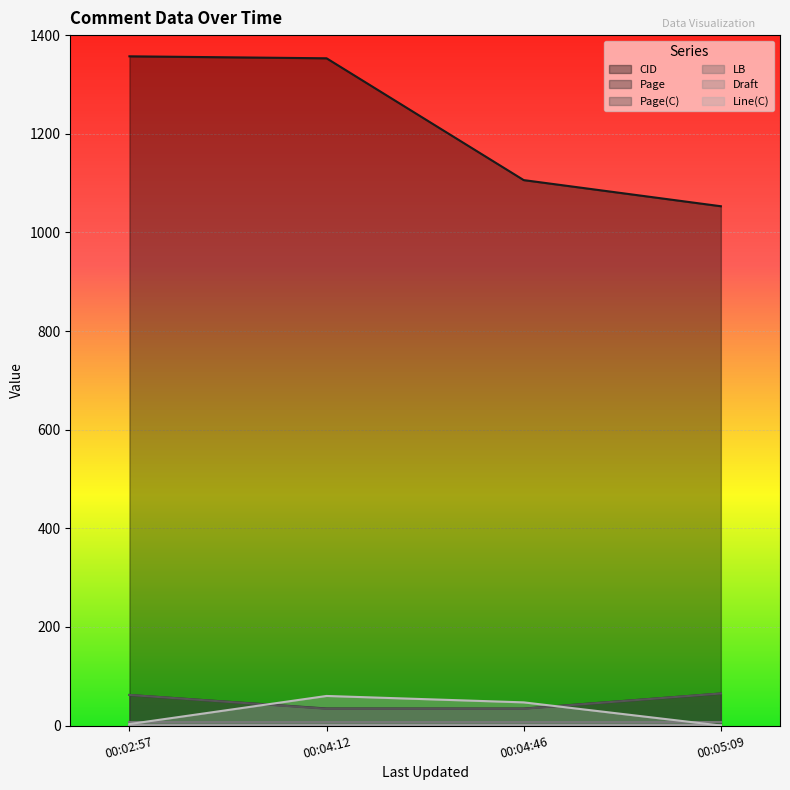

Is it true that Page(C) equals 65.0 at 00:05:09?

True